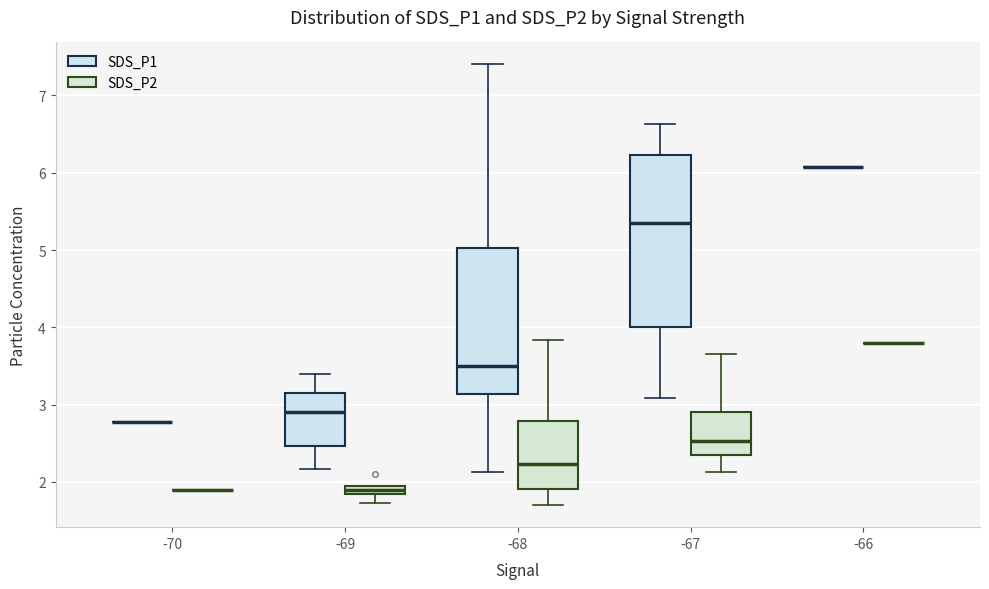

Which box is the tallest, from its lower edge to its upper edge?

-67 (SDS_P1)